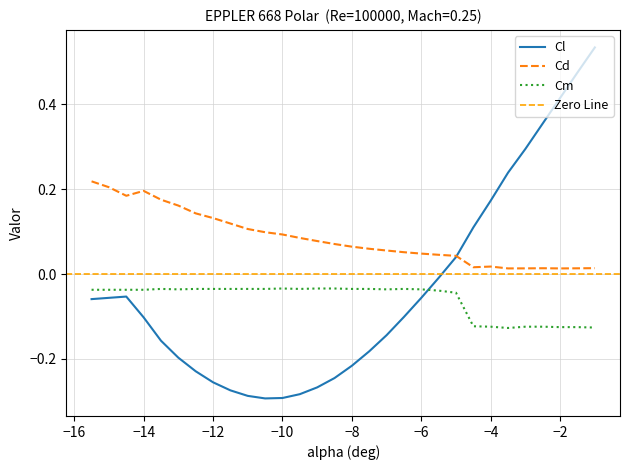

Is it true that Cd equals 0.2 at −14?

True